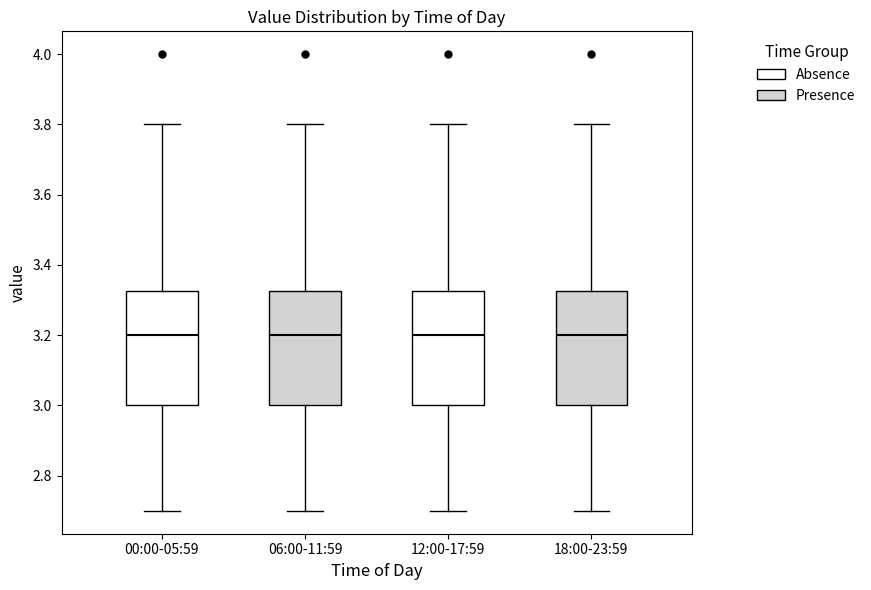

Where is the lower edge of the box for 00:00-05:59 on the y-axis? The values are not printed on the chart, so give them approximately, as read against the axis.

3.00